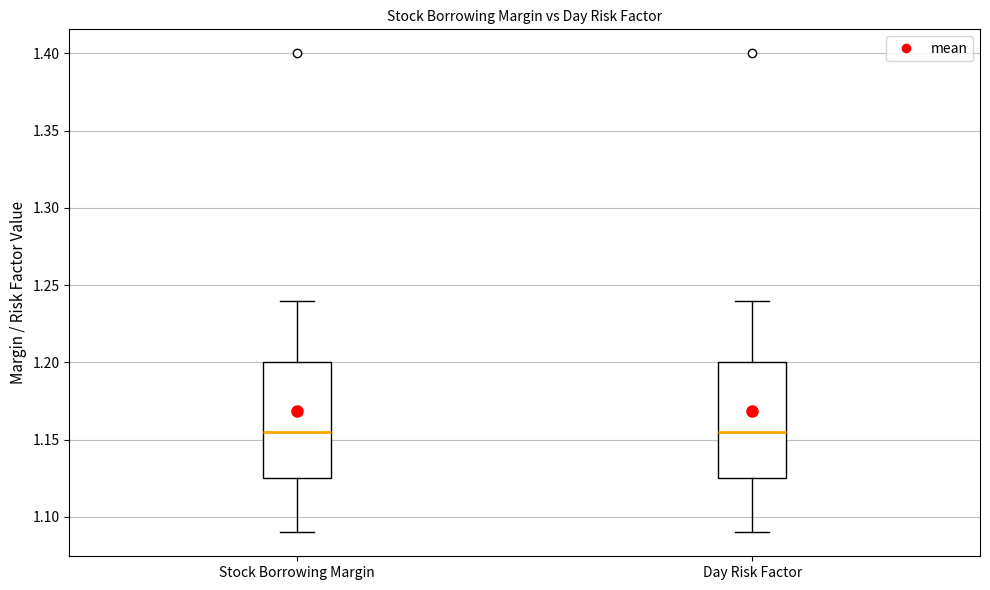

Reading left to right, read every box against the y-axis: the position of its median line, the range the box covers, and the ends of its whiskers. The values are not printed on the chart, so give them approximately, as read against the axis.

Stock Borrowing Margin: median 1.155, box 1.125 to 1.200, whiskers 1.090 to 1.240
Day Risk Factor: median 1.155, box 1.125 to 1.200, whiskers 1.090 to 1.240